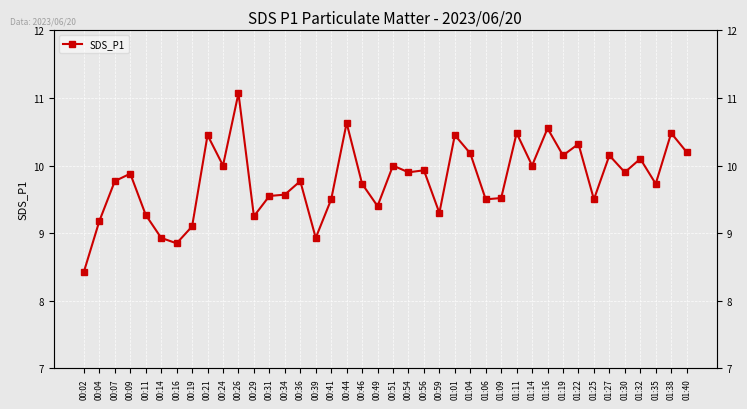

Reading left to right, extract all data points from this chart.

00:02=8.4	00:04=9.2	00:07=9.8	00:09=9.9	00:11=9.3	00:14=8.9	00:16=8.8	00:19=9.1	00:21=10.4	00:24=10.0	00:26=11.1	00:29=9.2	00:31=9.6	00:34=9.6	00:36=9.8	00:39=8.9	00:41=9.5	00:44=10.6	00:46=9.7	00:49=9.4	00:51=10.0	00:54=9.9	00:56=9.9	00:59=9.3	01:01=10.4	01:04=10.2	01:06=9.5	01:09=9.5	01:11=10.5	01:14=10.0	01:16=10.6	01:19=10.2	01:22=10.3	01:25=9.5	01:27=10.2	01:30=9.9	01:32=10.1	01:35=9.7	01:38=10.5	01:40=10.2